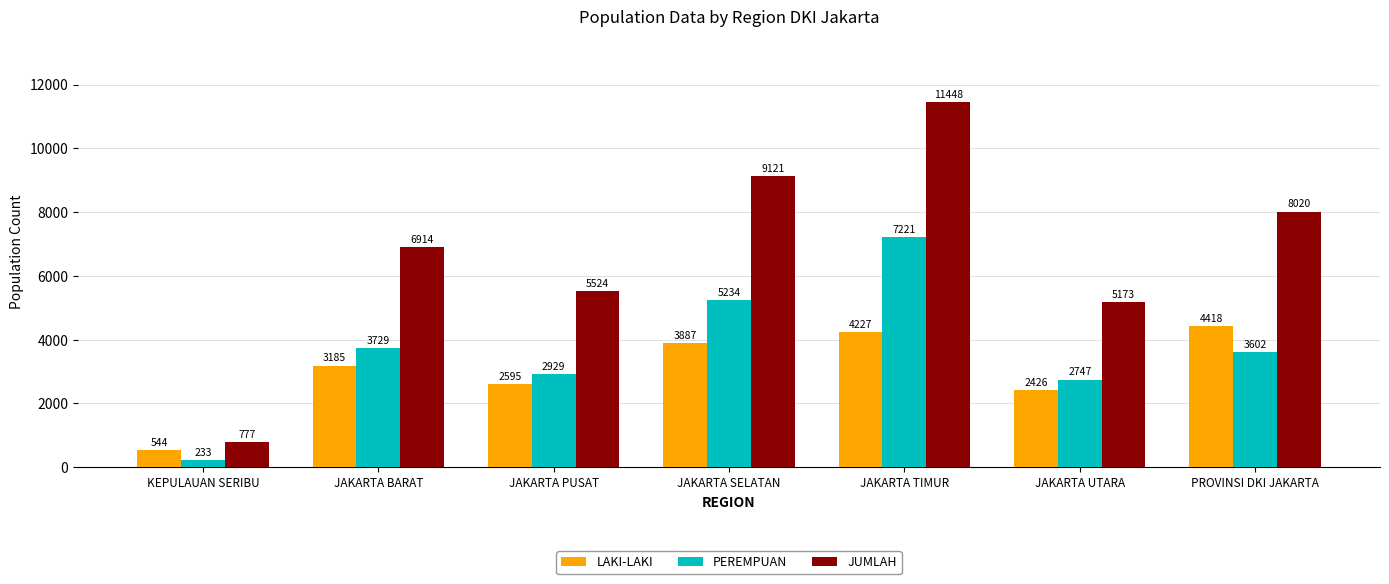

Where is LAKI-LAKI nearest to the value 2481?

JAKARTA UTARA